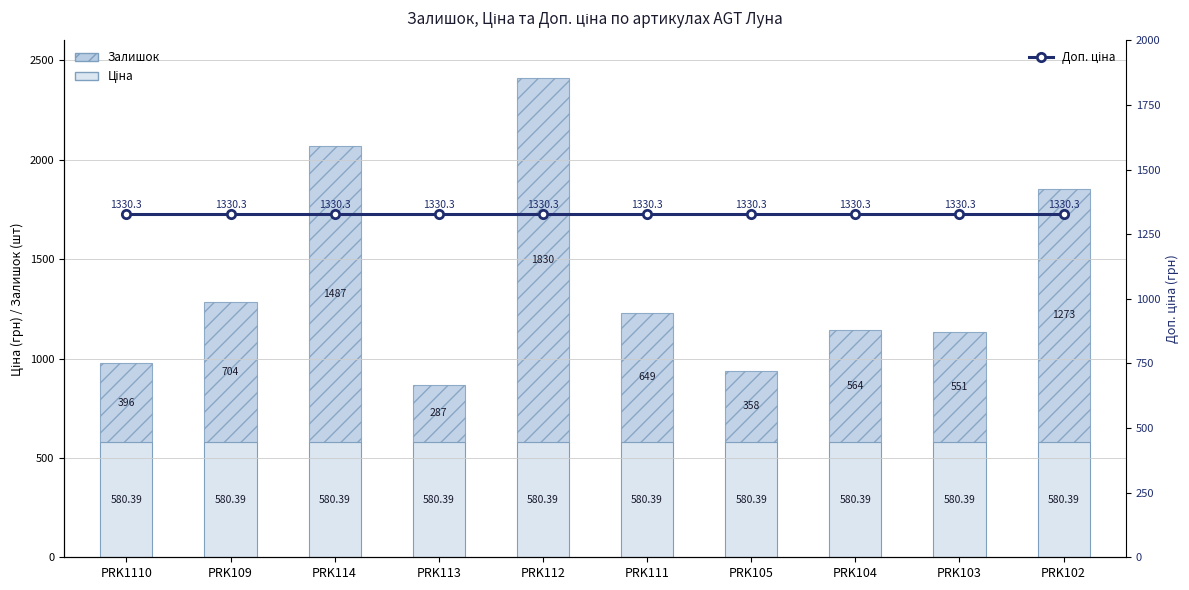

What is the approximate value of Залишок at PRK113?

287.0